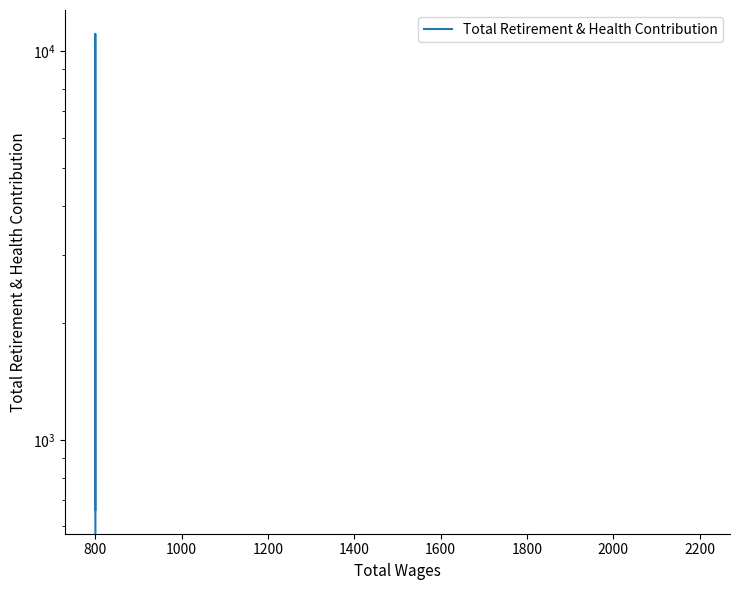

How many positive values are there?

2